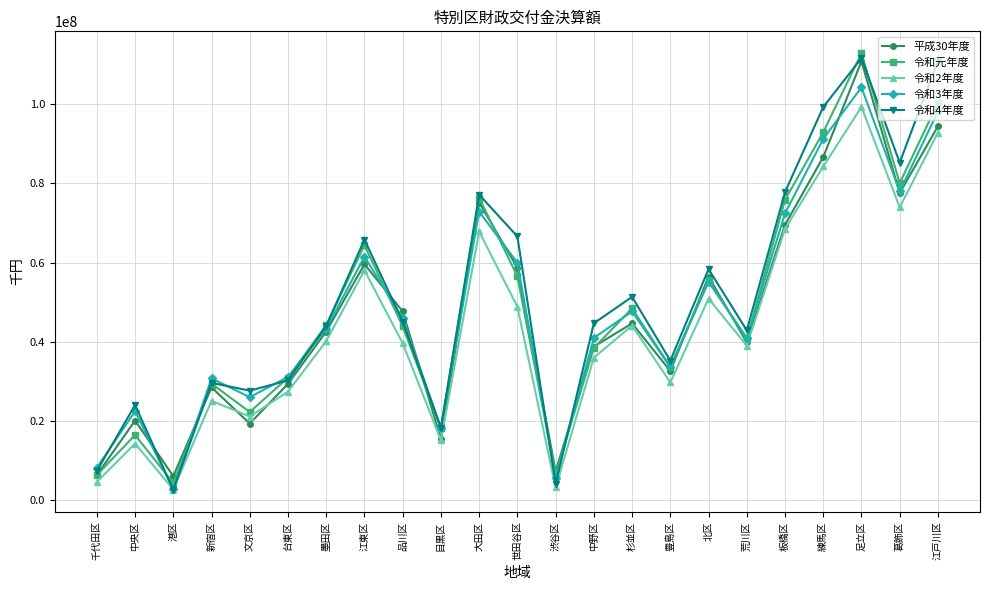

Which category has the lowest value in the 令和3年度 series?

港区